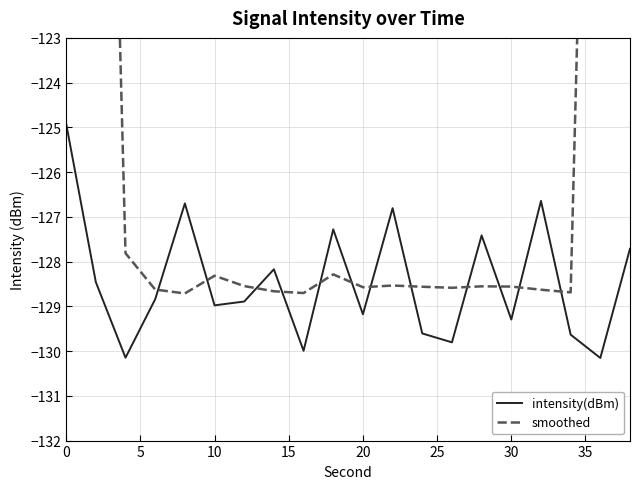

Is it true that intensity(dBm) equals -71.9 at 10?

False